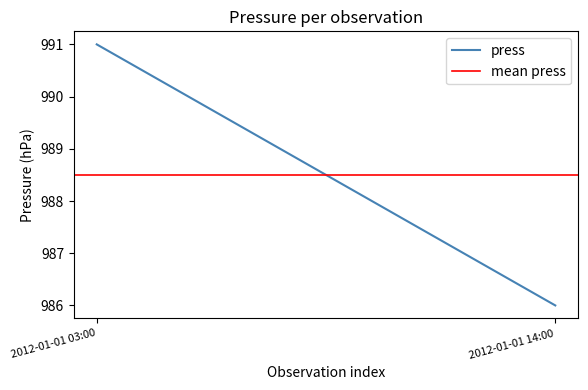

What is the average value of the press series?

988.5